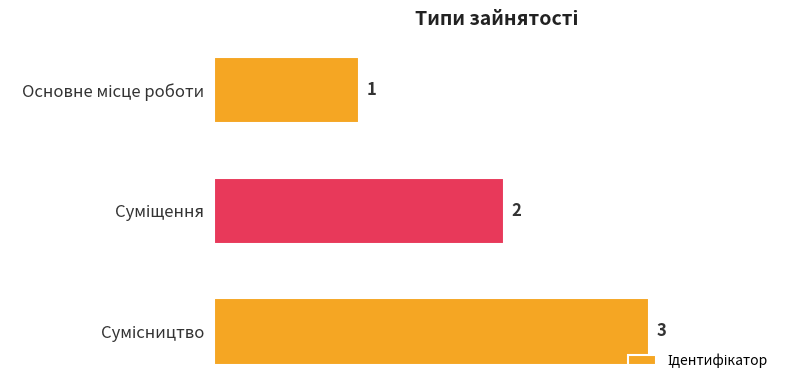

What is the value of the 3rd bar from the top?

3